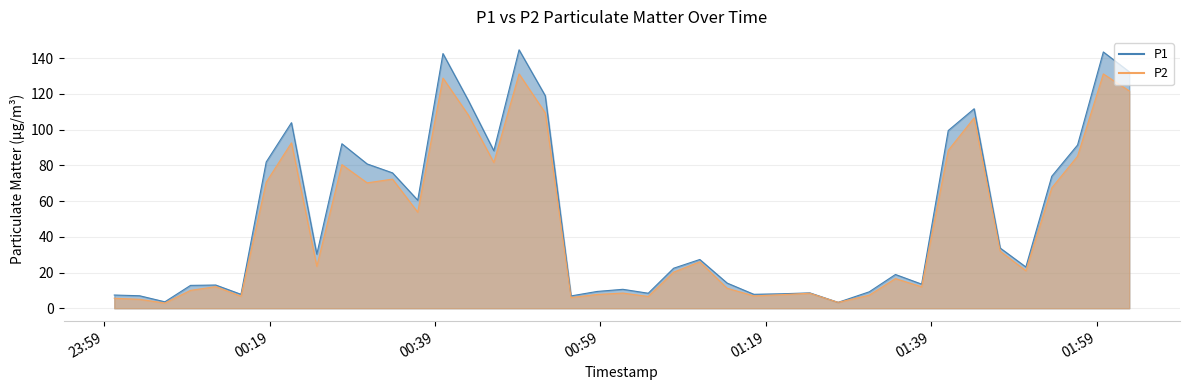

Is it true that P2 equals 8.0 at 31?

False